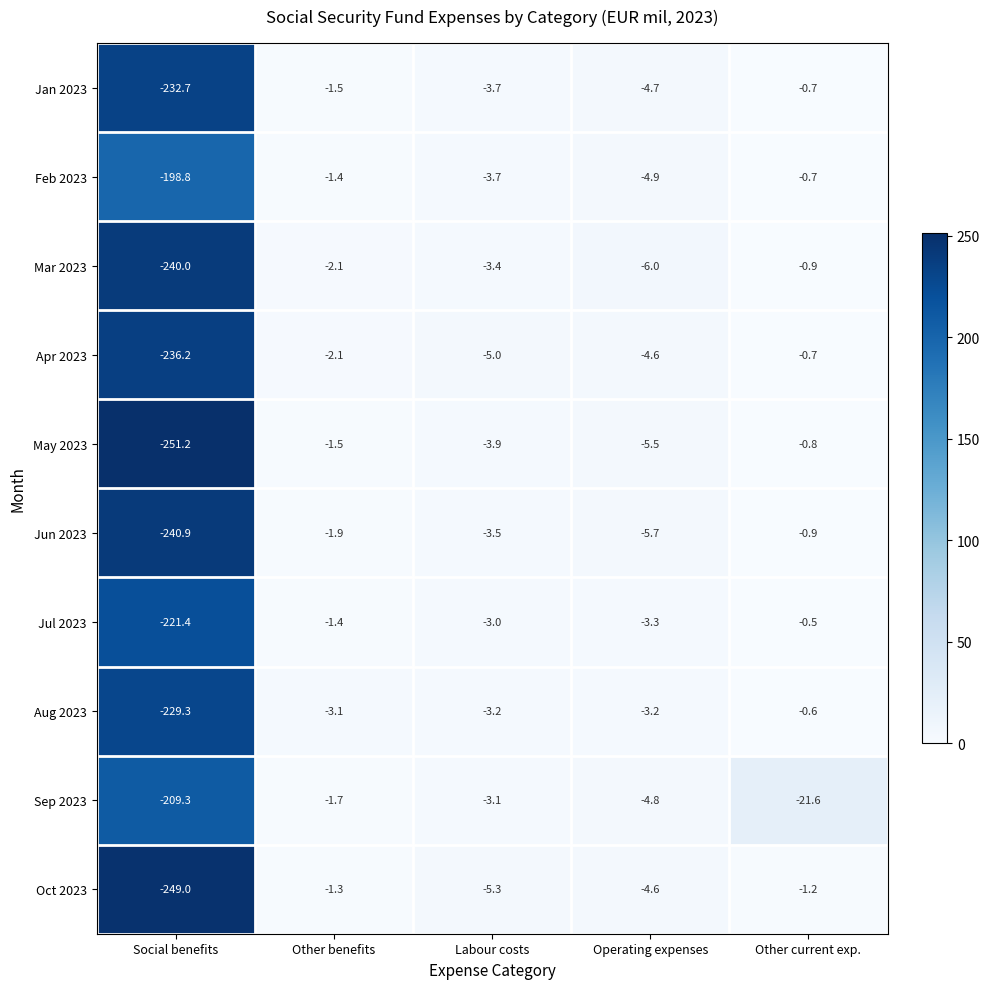

The Sep 2023 series shows -4.8 at Operating expenses. True or false?

True